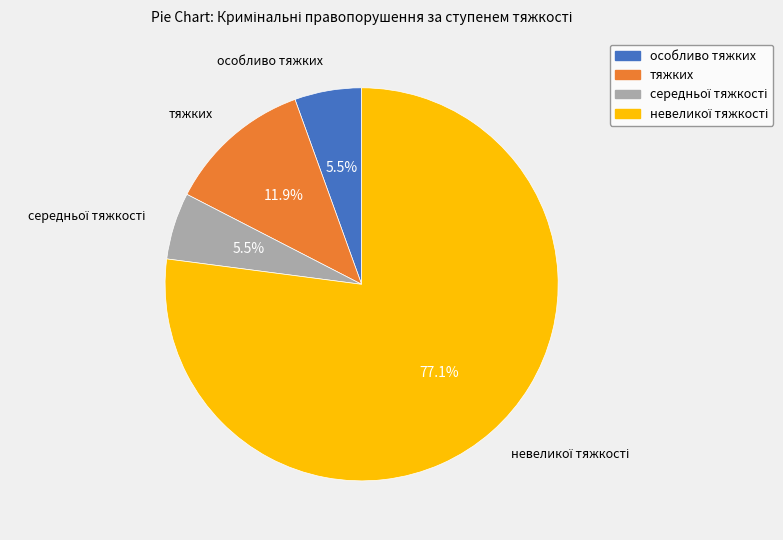

Is there a majority slice in this chart?

Yes